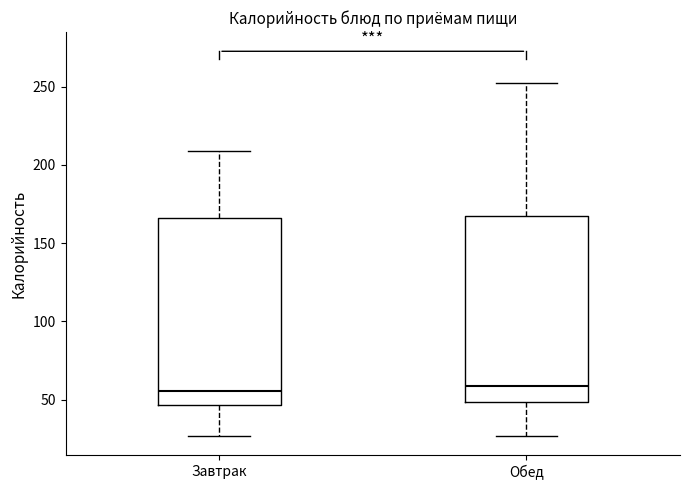

Where is the upper edge of the box for Завтрак on the y-axis? The values are not printed on the chart, so give them approximately, as read against the axis.

165